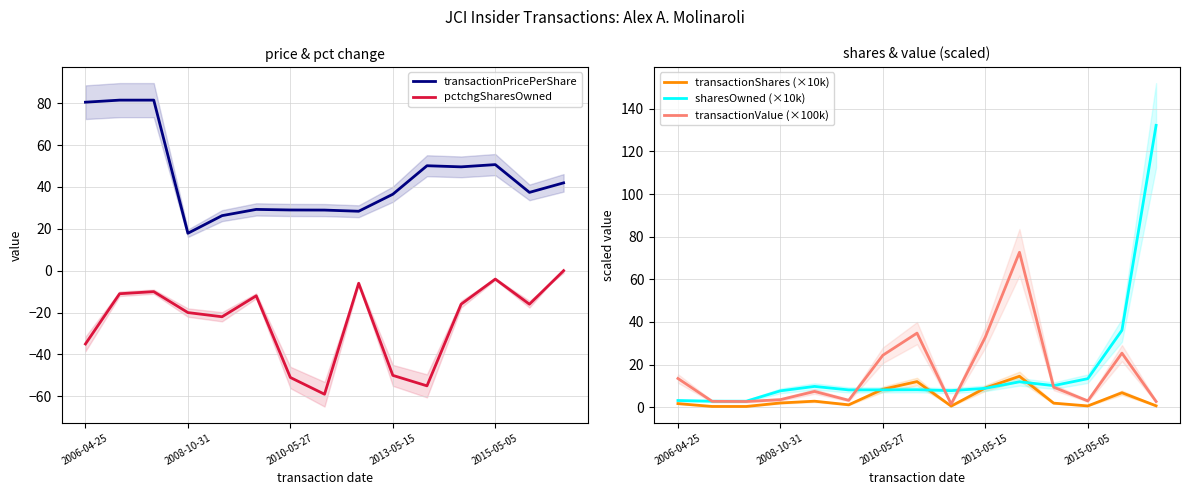

Count the number of data series in this chart.

5